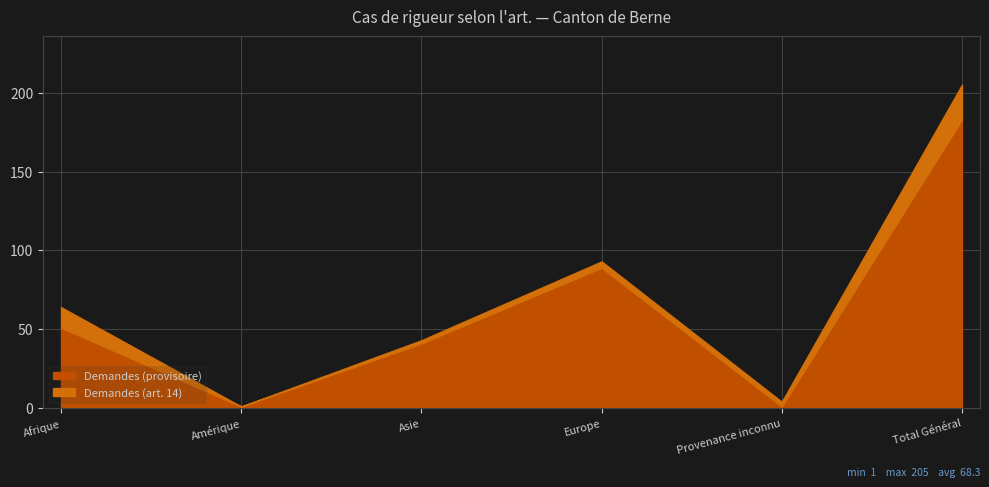

Reading left to right, transcribe all the data shown in this chart.

Demandes (provisoire): 51	1	41	89	1	183
Demandes (art. 14): 13	0	2	4	3	22